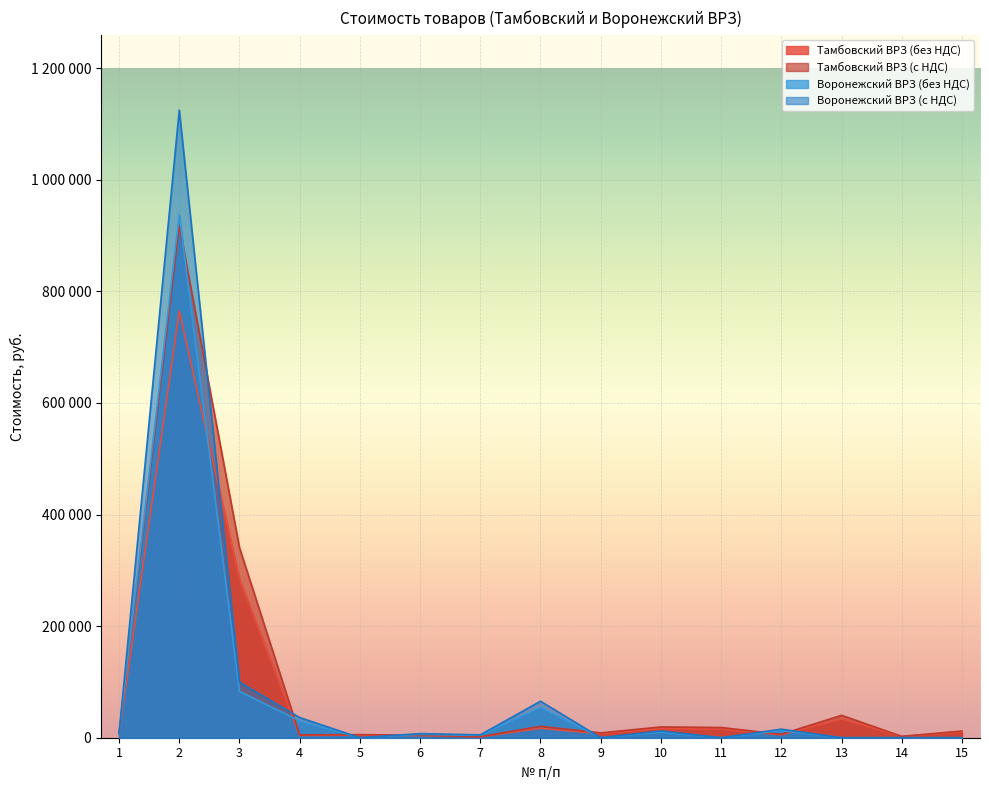

Where is the first local maximum for Воронежский ВРЗ (без НДС)?

2